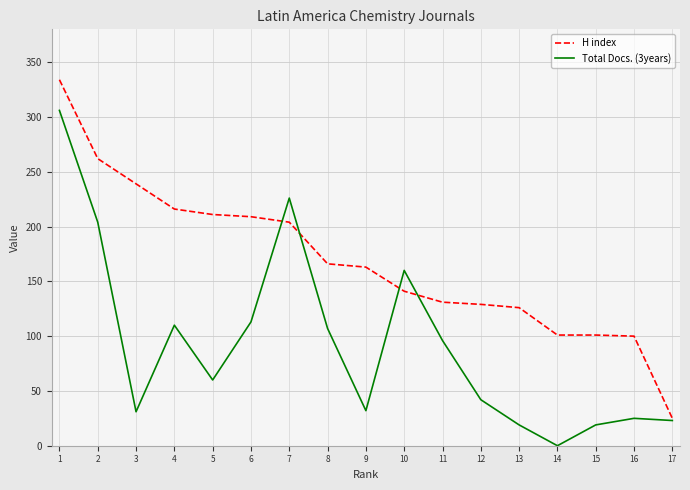

True or false: Total Docs. (3years) has more than 1 interior local peaks.

True